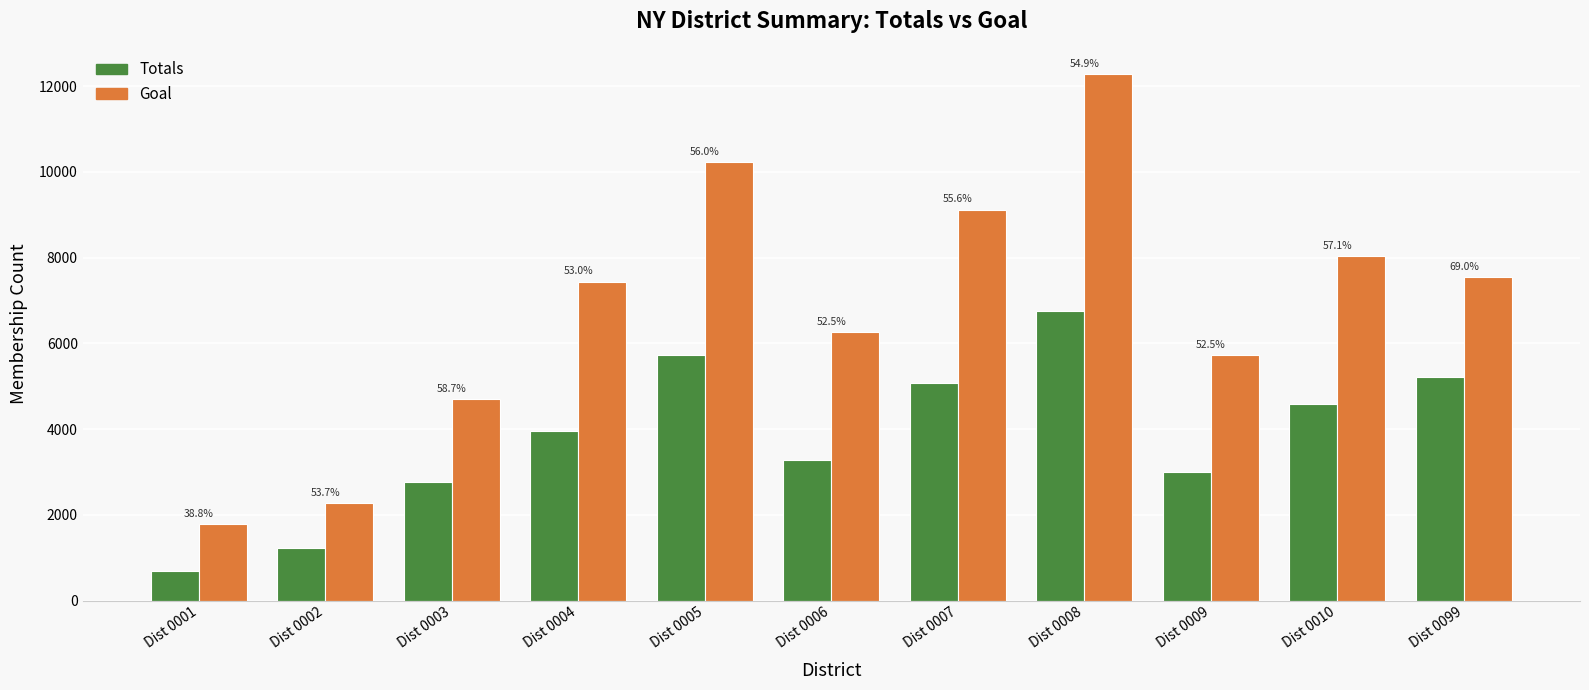

Does the chart contain any negative values?

No